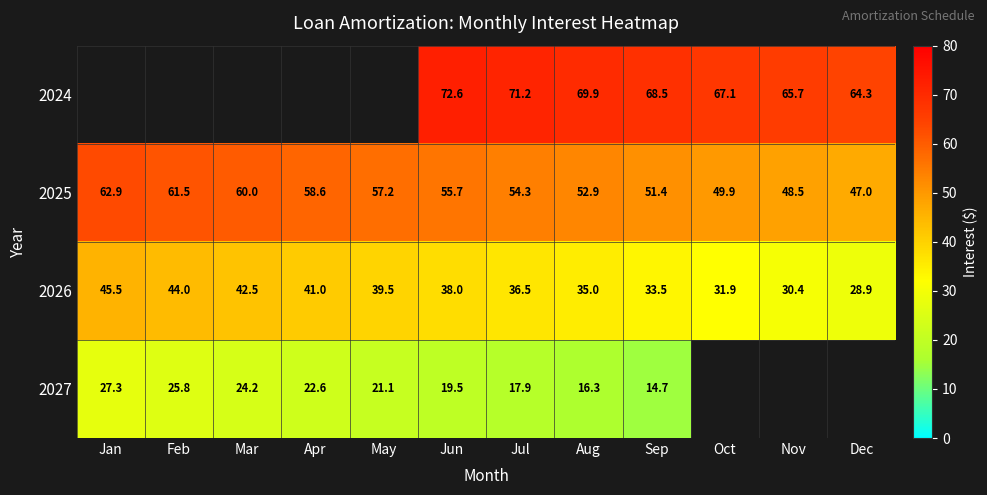

Is the value of 2025 at Jul greater than the value of 2027 at Jan?

Yes